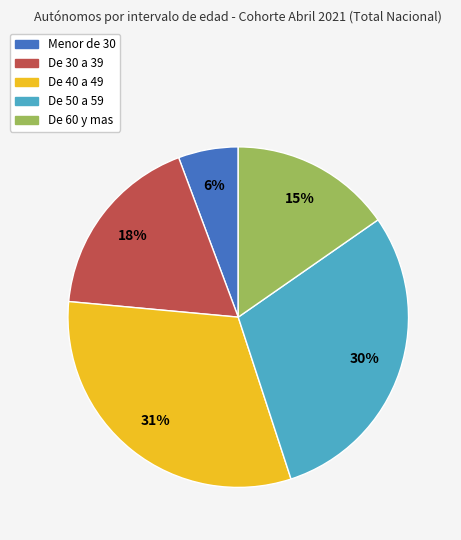

Which has a higher value, De 50 a 59 or De 60 y mas?

De 50 a 59